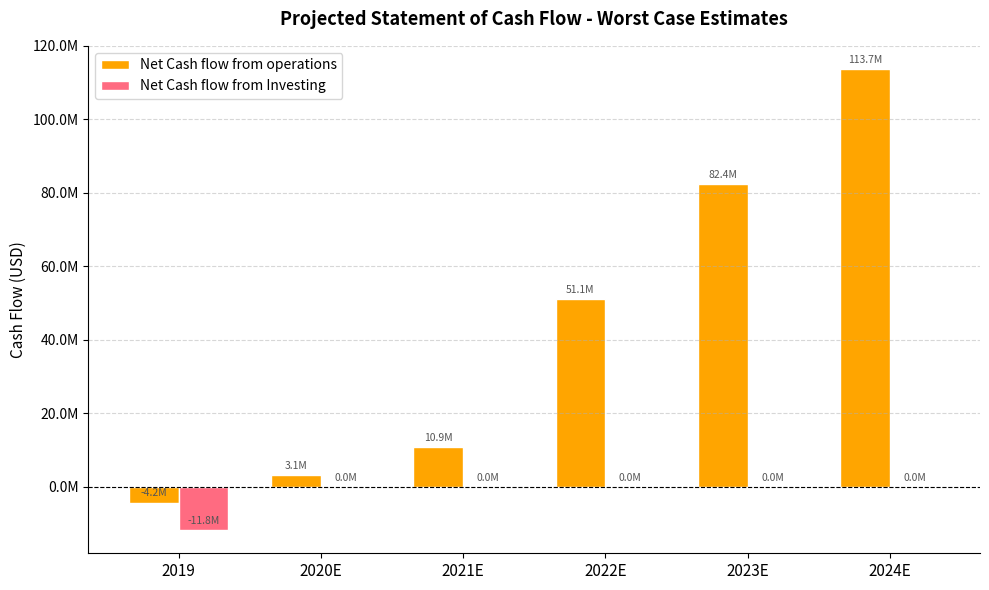

Reading left to right, list all the values displayed in this chart.

Net Cash flow from operations: 2019=-4238000	2020E=3133000	2021E=10882000	2022E=51060000	2023E=82380000	2024E=113735000
Net Cash flow from Investing: 2019=-11765000	2020E=0	2021E=0	2022E=0	2023E=0	2024E=0